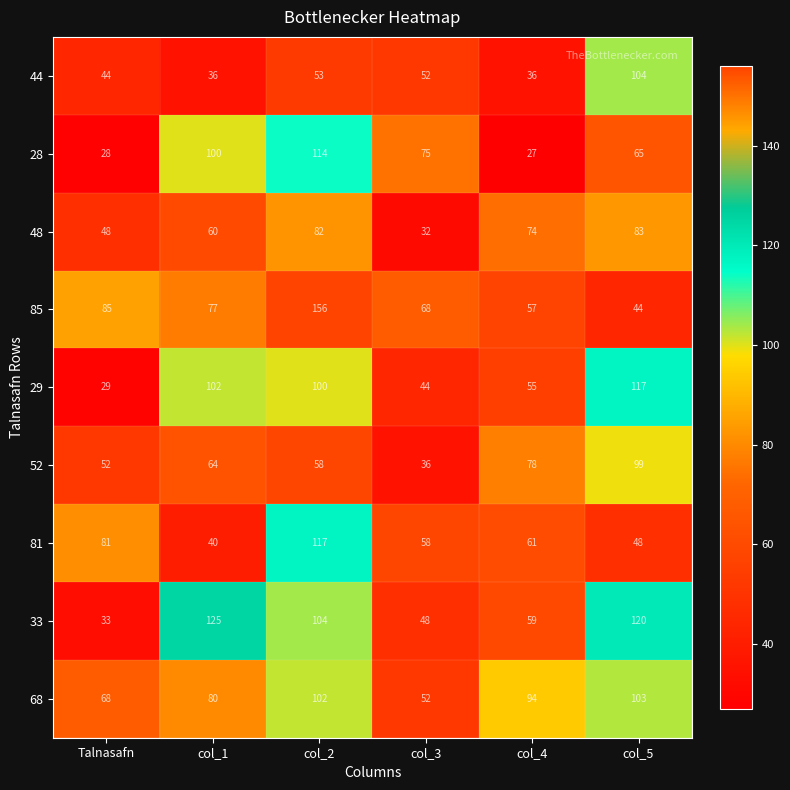

What is the maximum value shown in the chart?

156